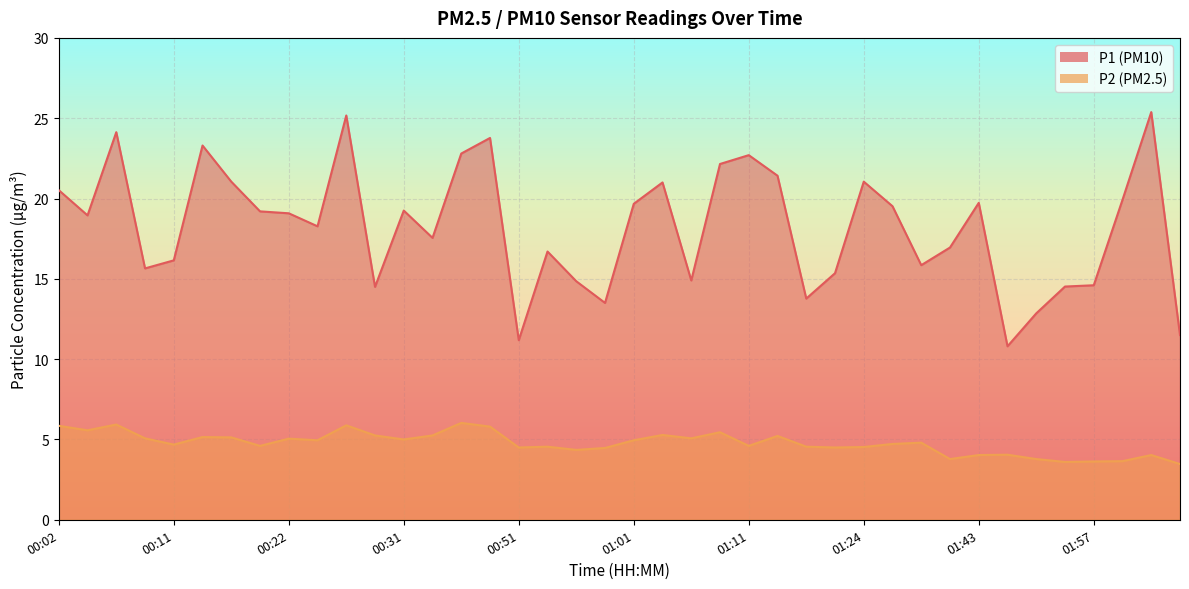

What is the sum of all P1 values?

729.2